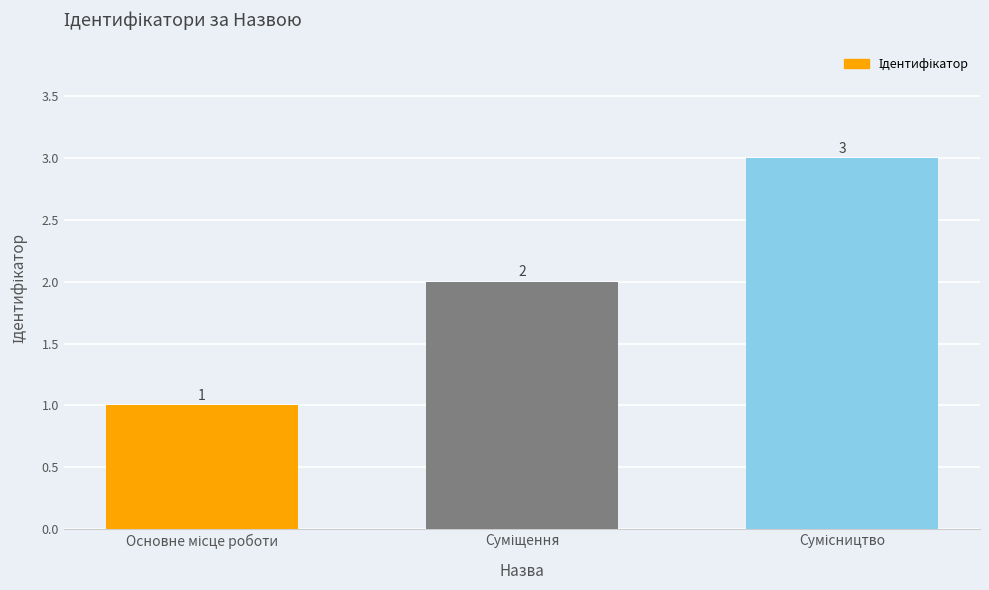

Does the chart contain any negative values?

No